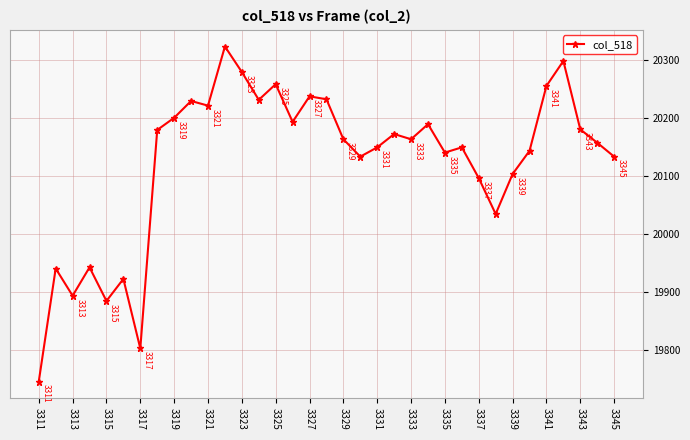

What is the average value?

20126